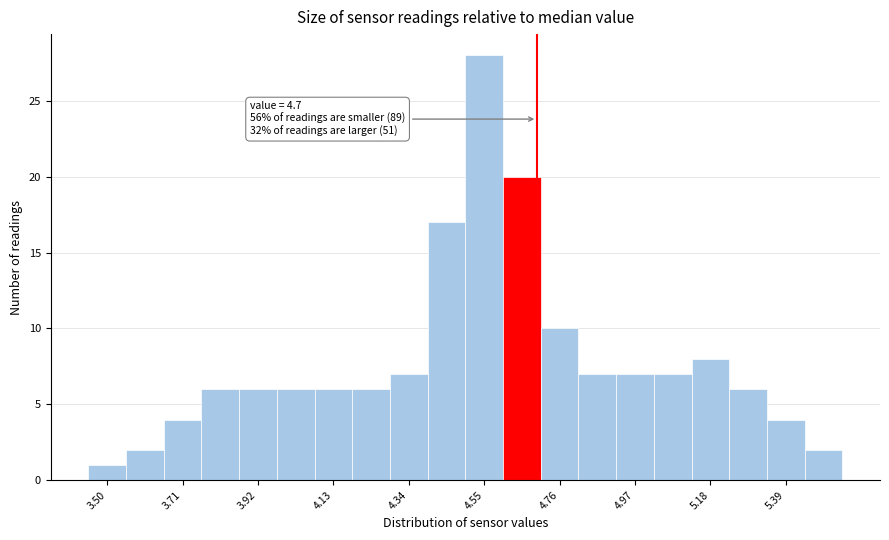

Around what value on the x-axis is the tallest bar? Give the approximate position of its centre, as read against the axis.

4.55